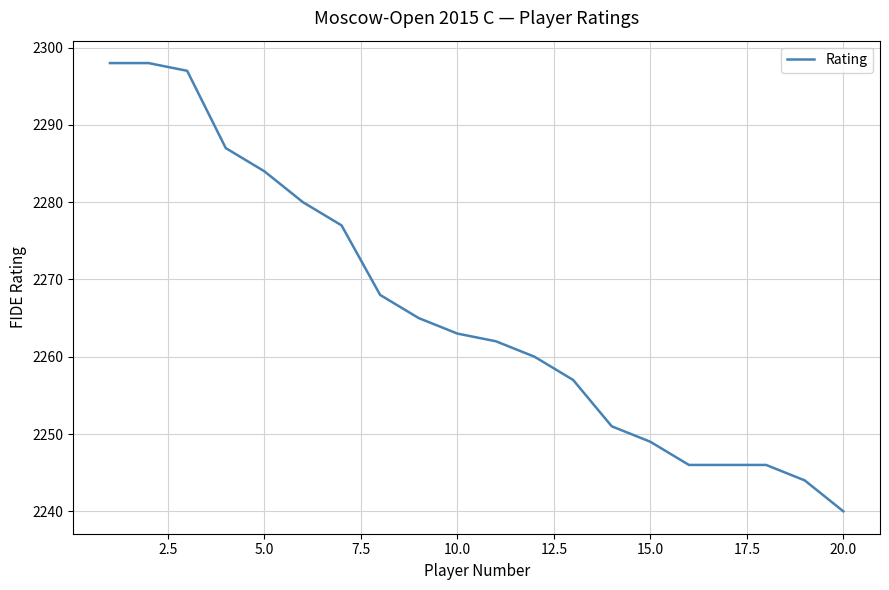

What is the smallest value displayed?

2240